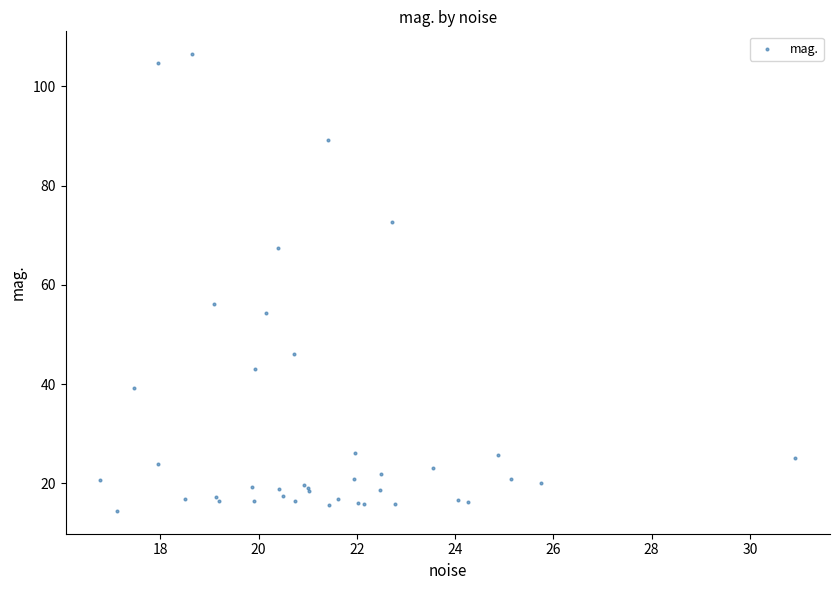

What Y value in the scatter plot is closest to 60?

56.2